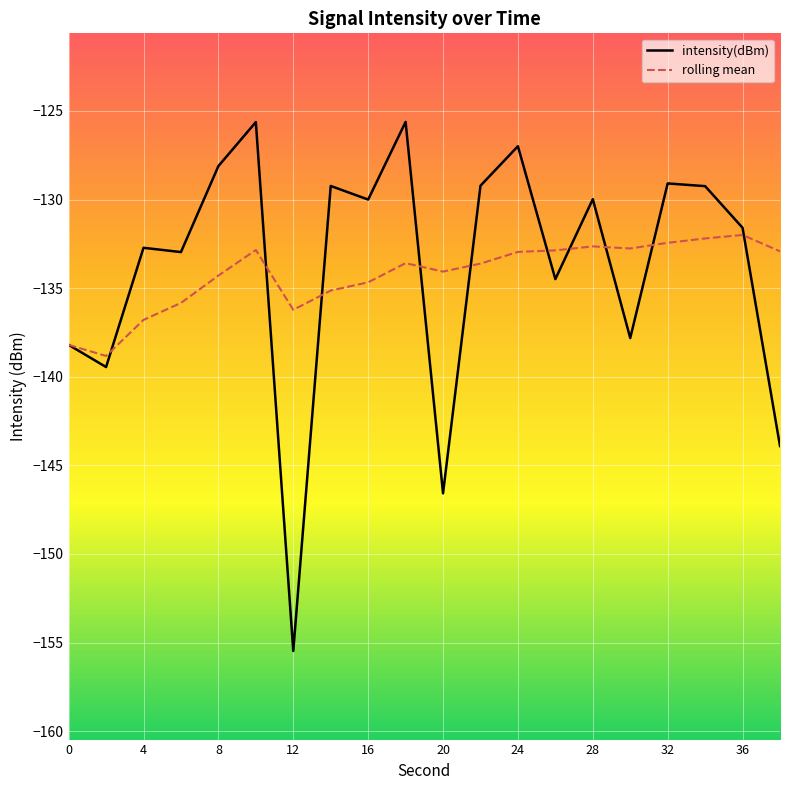

What is the minimum value for rolling mean?

-138.8